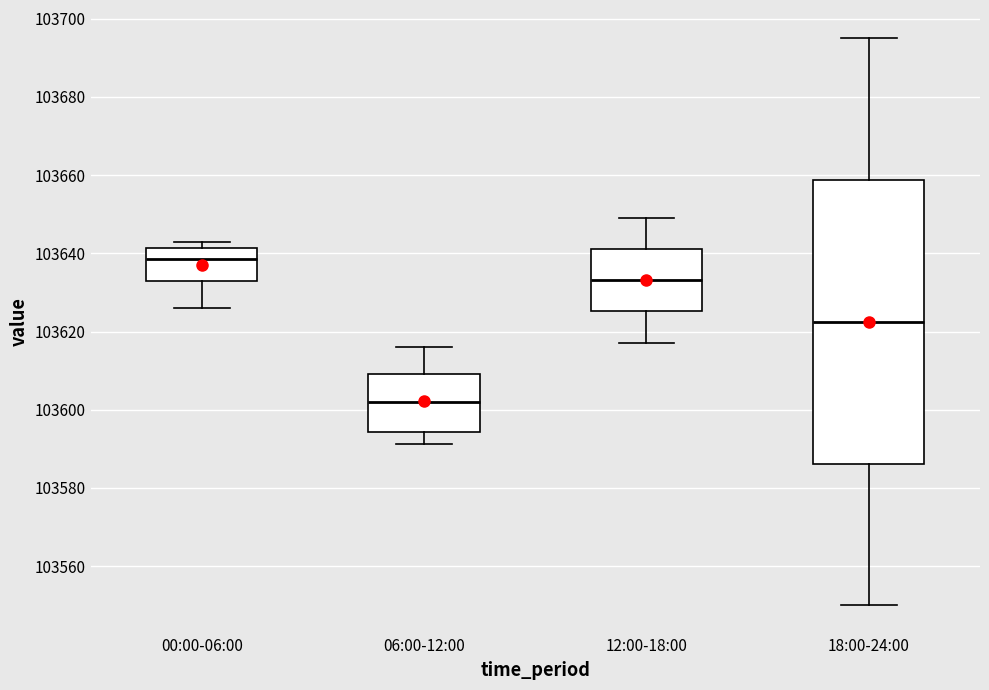

Where is the lower edge of the box for 12:00-18:00 on the y-axis? The values are not printed on the chart, so give them approximately, as read against the axis.

103626